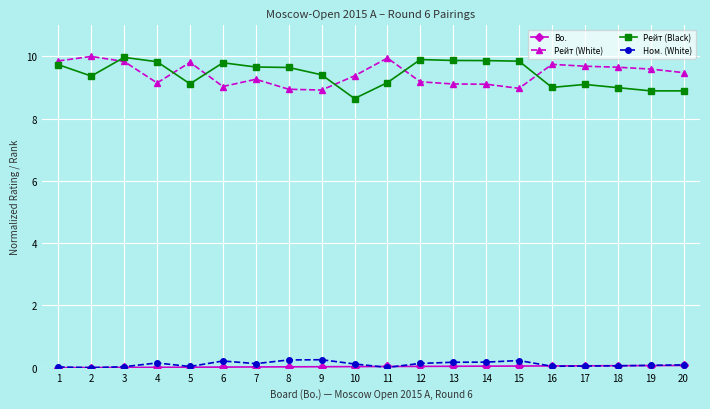

True or false: Рейт (Black) and Ном. (White) intersect in this chart.

False